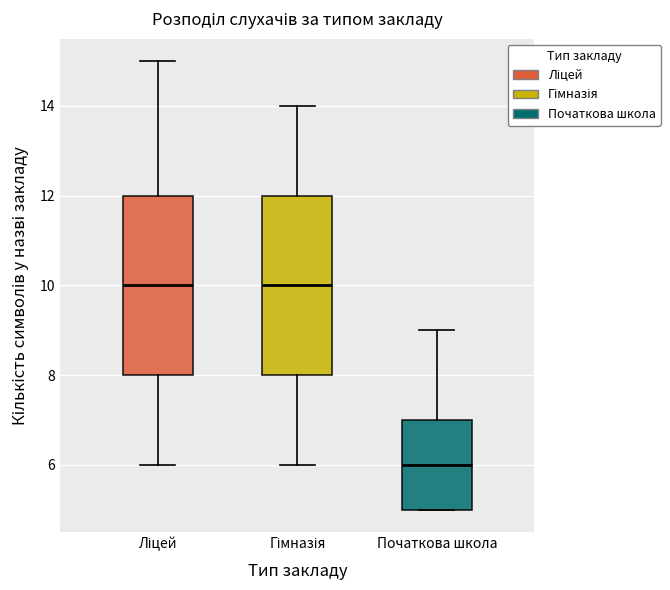

Reading left to right, transcribe this box plot: for each box, give where its median line is, the range the box spans, and where its two whiskers end, as read against the y-axis. The values are not printed on the chart, so give them approximately, as read against the axis.

Ліцей: median 10, box 8 to 12, whiskers 6 to 15
Гімназія: median 10, box 8 to 12, whiskers 6 to 14
Початкова школа: median 6, box 5 to 7, whiskers 5 to 9